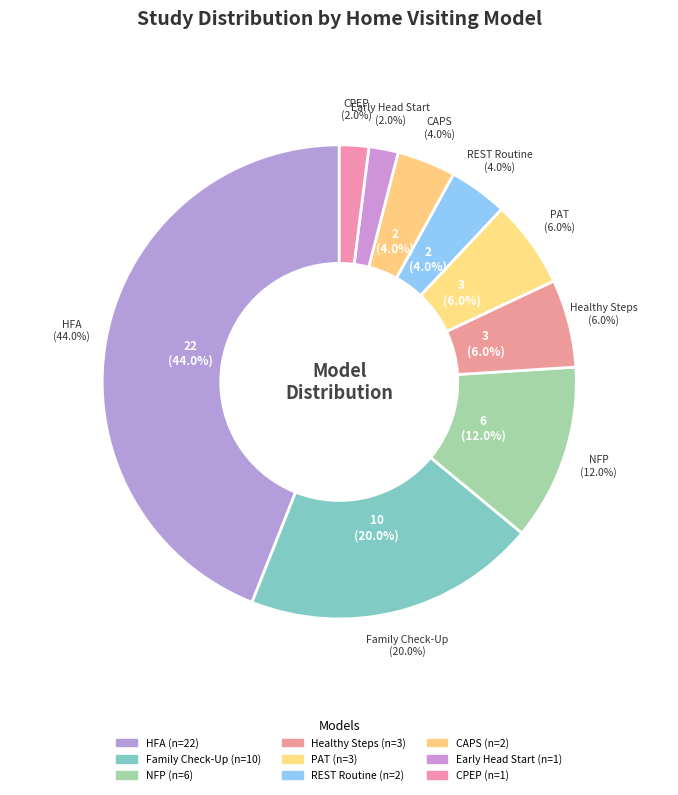

To the nearest percent, what is the average slice percentage?

11%